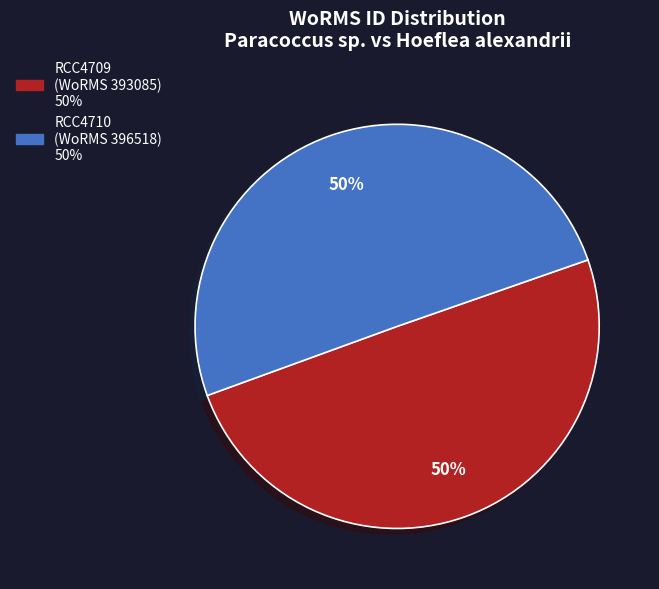

How many segments does this pie chart have?

2